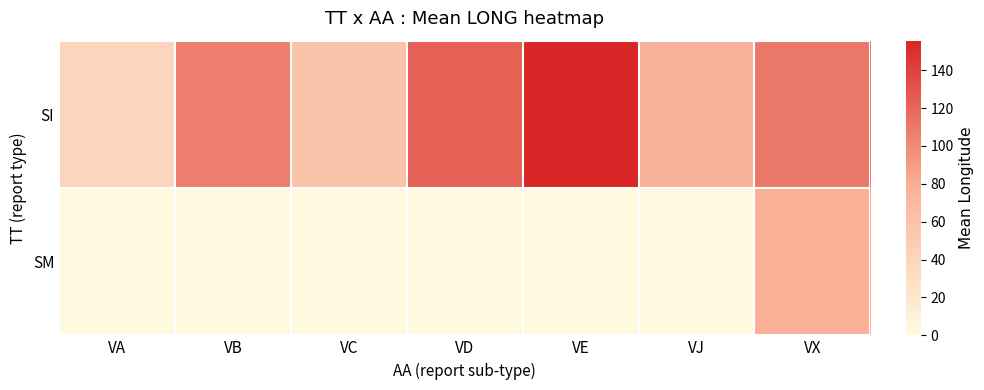

What is the total value across all series at VB?

106.9